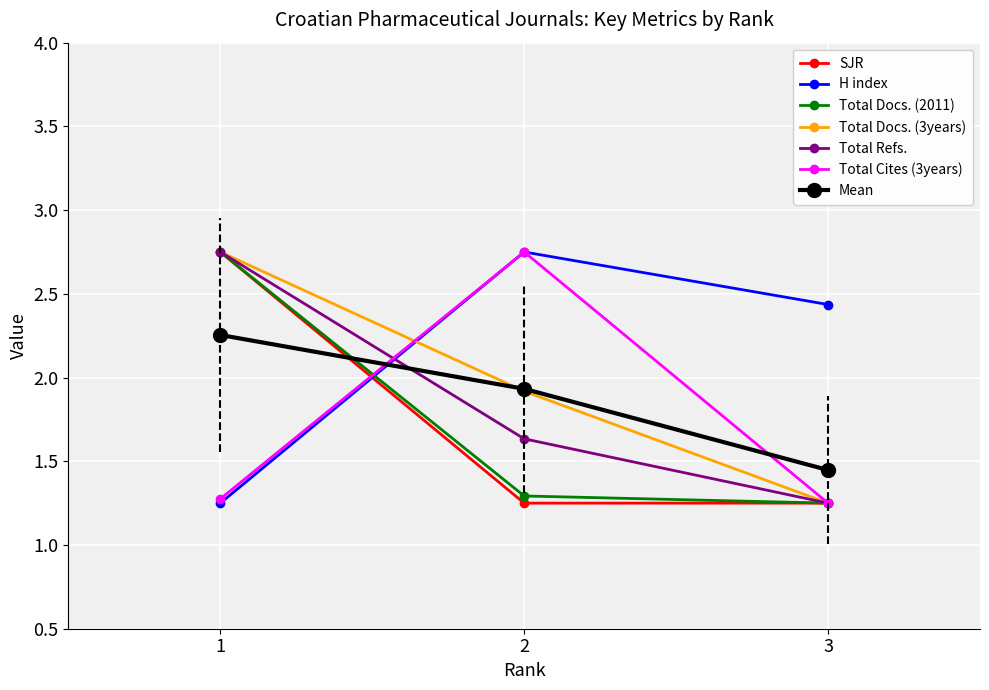

Which series changed the most between 2 and 3?

Total Cites (3years)